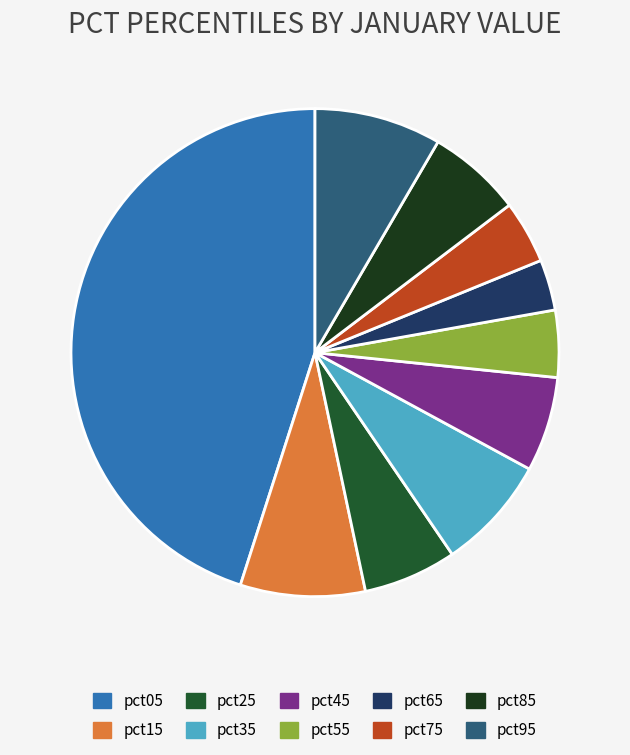

Rank the categories by value from highest to lowest.

pct05, pct95, pct15, pct35, pct45, pct85, pct25, pct55, pct75, pct65